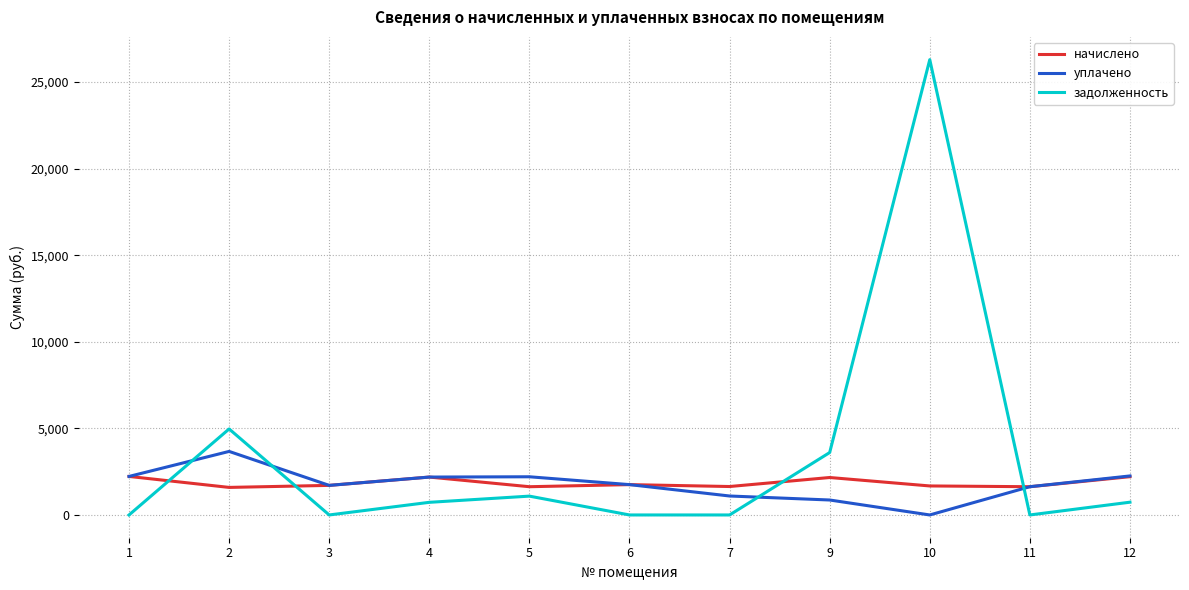

How many times do уплачено and задолженность cross each other?

4